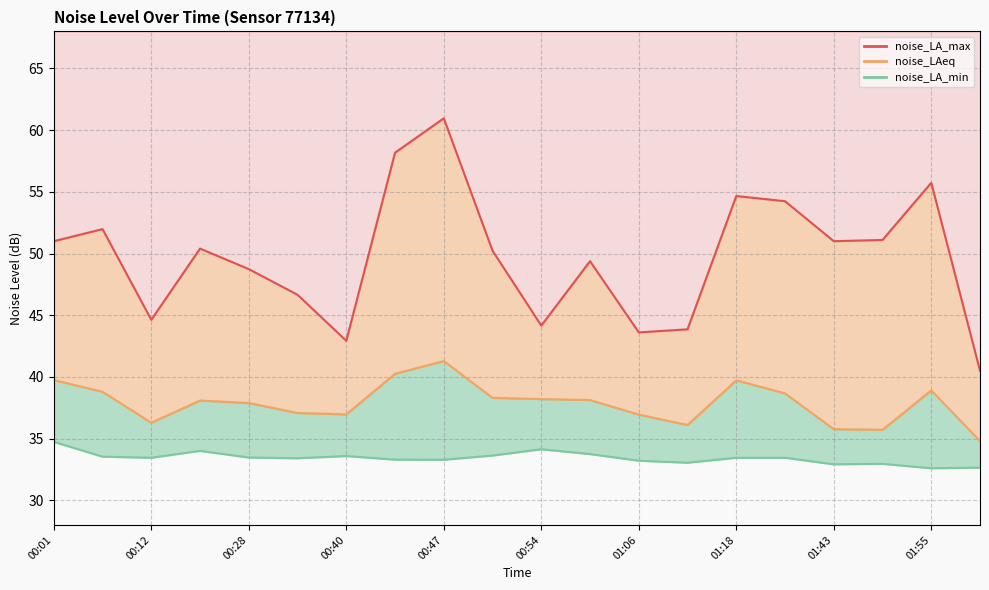

True or false: noise_LA_max and noise_LA_min intersect in this chart.

False